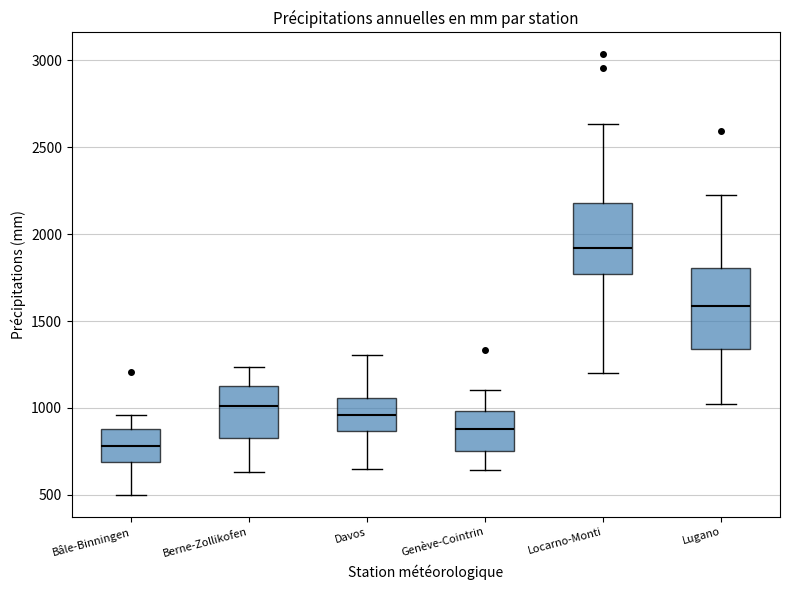

Where does the lower whisker of the box for Davos end on the y-axis? The values are not printed on the chart, so give them approximately, as read against the axis.

650